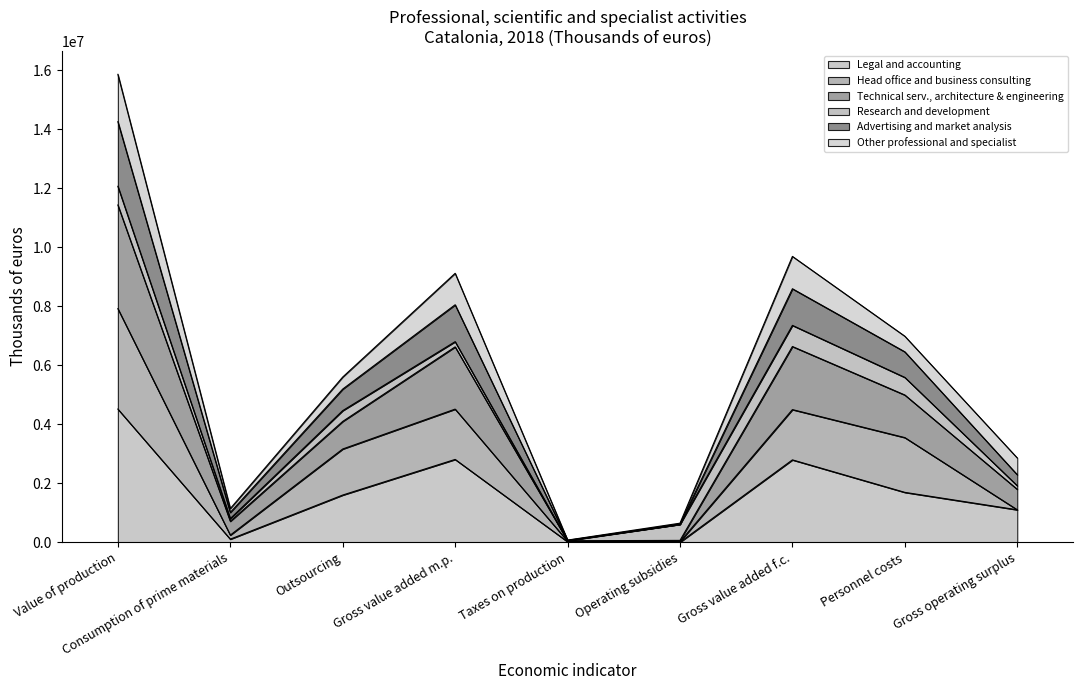

What is the total value across all series at Personnel costs?

6986232